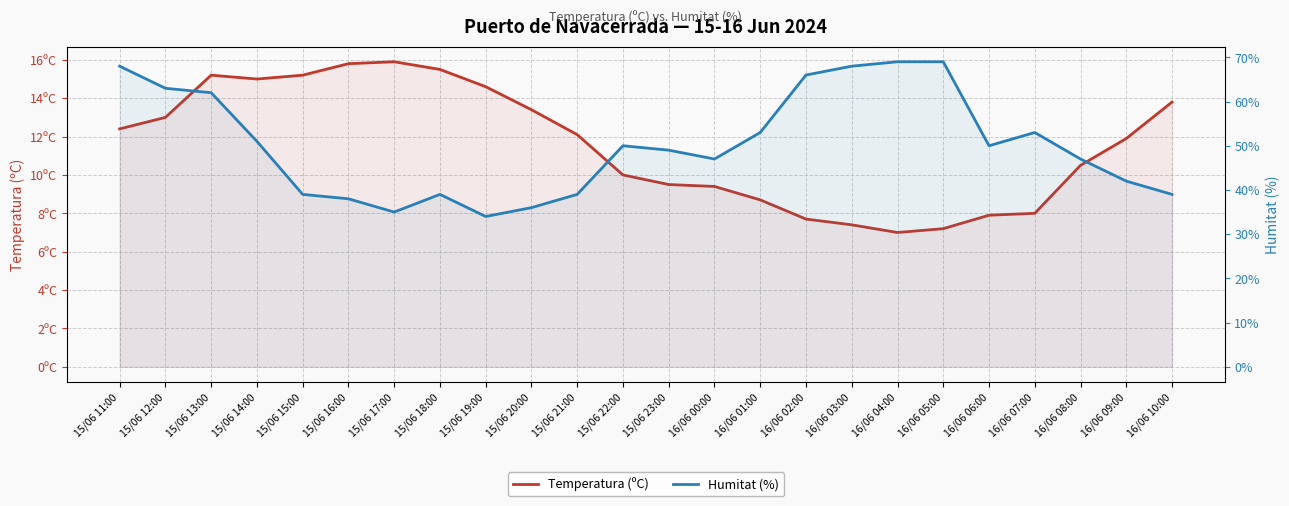

What is the difference between the maximum and minimum values in the Temperatura (ºC) series?

8.9